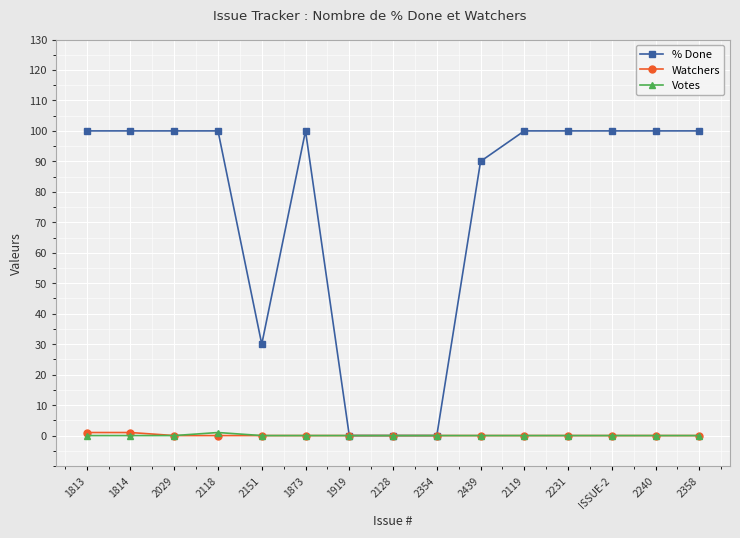

Which series has the largest total across all categories?

% Done